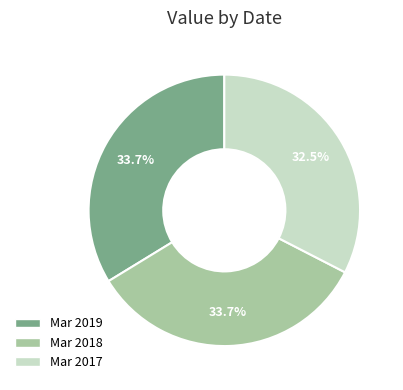

How many segments does this pie chart have?

3